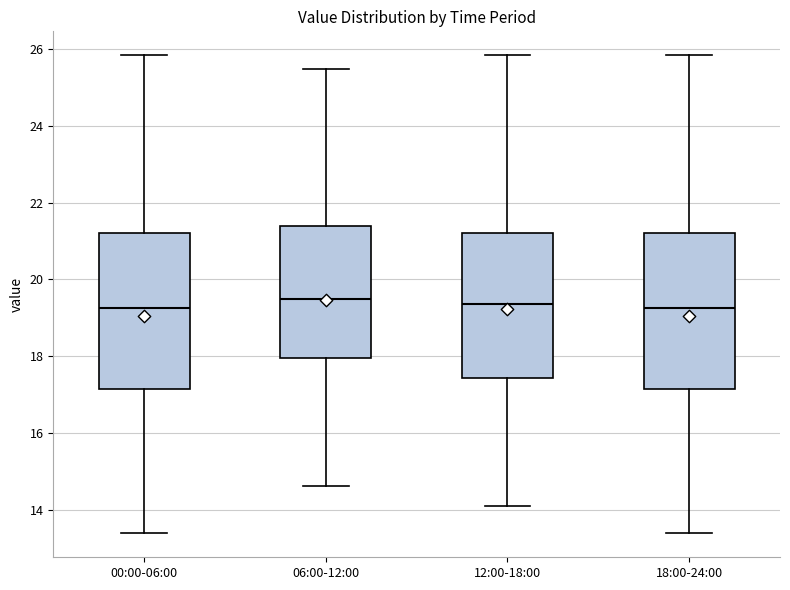

Reading left to right, read every box against the y-axis: the position of its median line, the range the box covers, and the ends of its whiskers. The values are not printed on the chart, so give them approximately, as read against the axis.

00:00-06:00: median 19.2, box 17.2 to 21.2, whiskers 13.4 to 25.8
06:00-12:00: median 19.4, box 18.0 to 21.4, whiskers 14.6 to 25.4
12:00-18:00: median 19.4, box 17.4 to 21.2, whiskers 14.2 to 25.8
18:00-24:00: median 19.2, box 17.2 to 21.2, whiskers 13.4 to 25.8